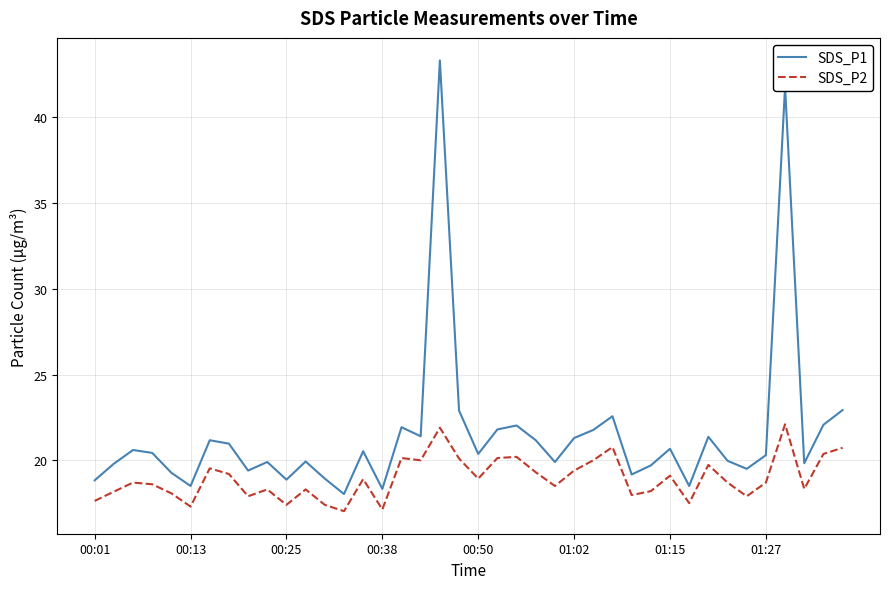

True or false: SDS_P1 and SDS_P2 intersect in this chart.

False